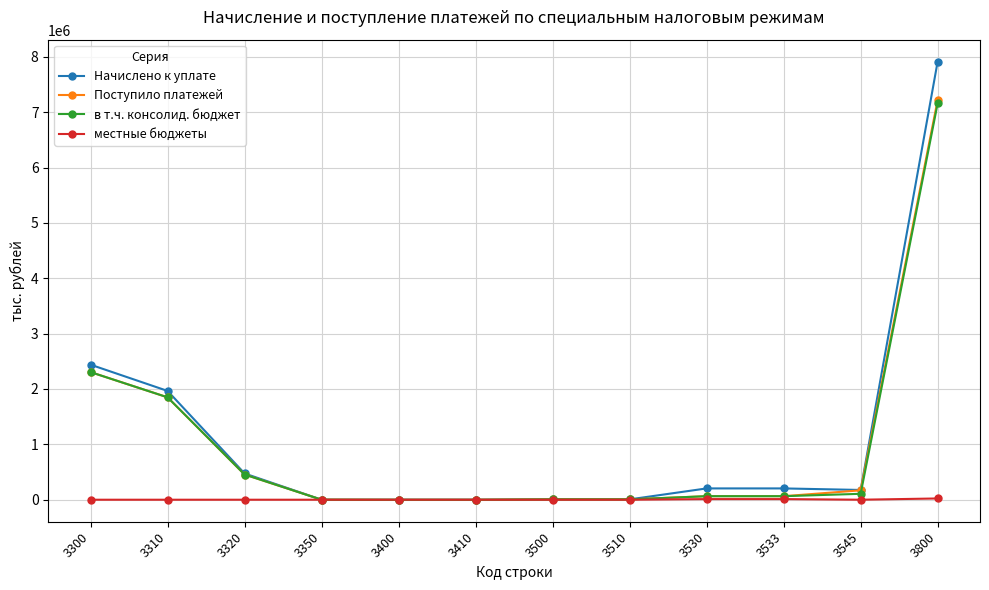

Which series changed the most between 3300 and 3410?

Начислено к уплате